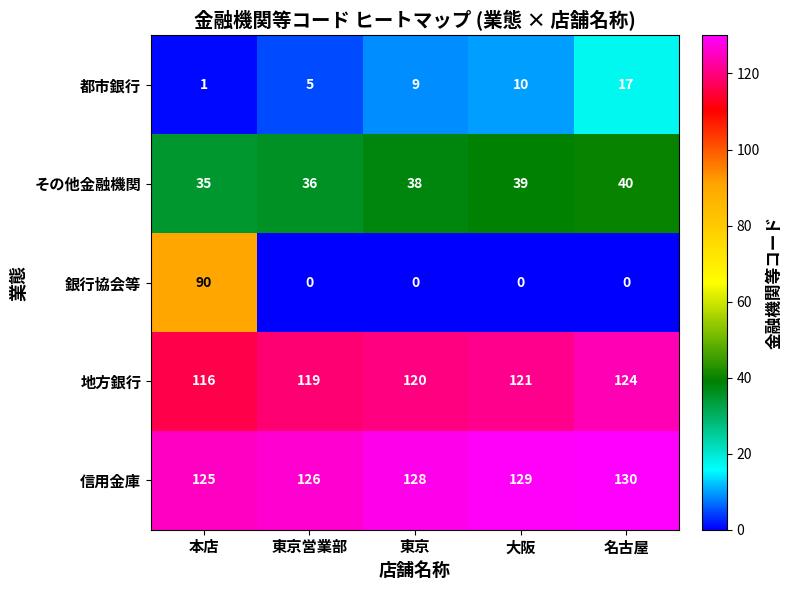

What value does the その他金融機関 series have at 東京営業部?

36